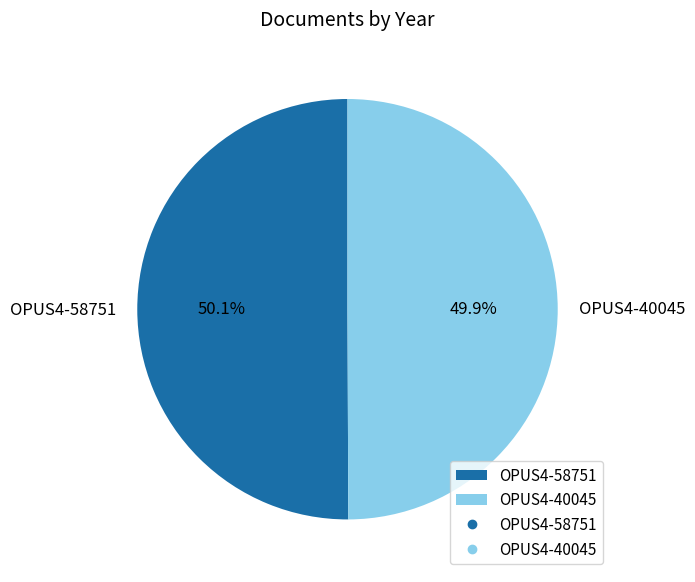

Combined, do OPUS4-40045 and OPUS4-58751 account for over 50%?

Yes